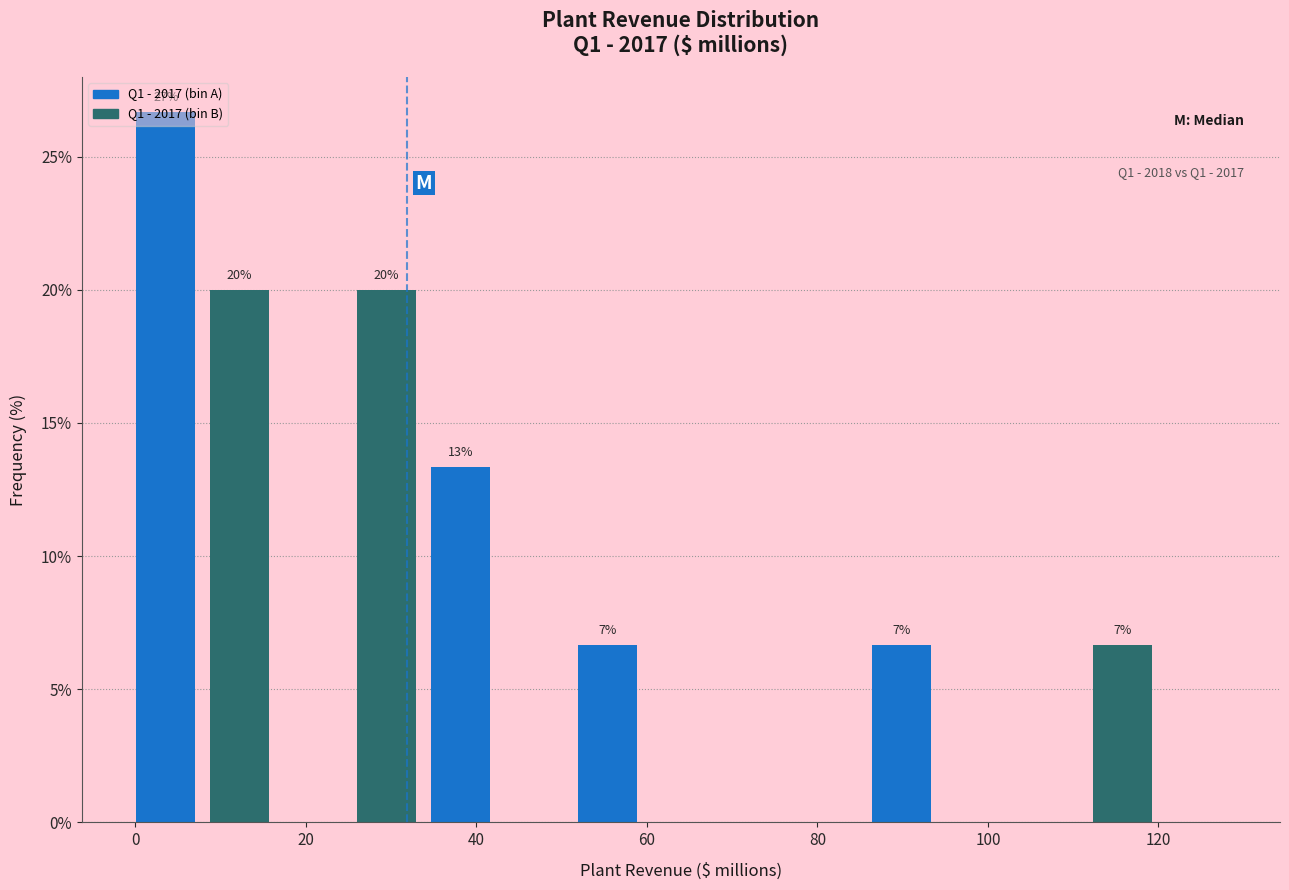

Over which range of the x-axis is the bar tallest?

0 to 8